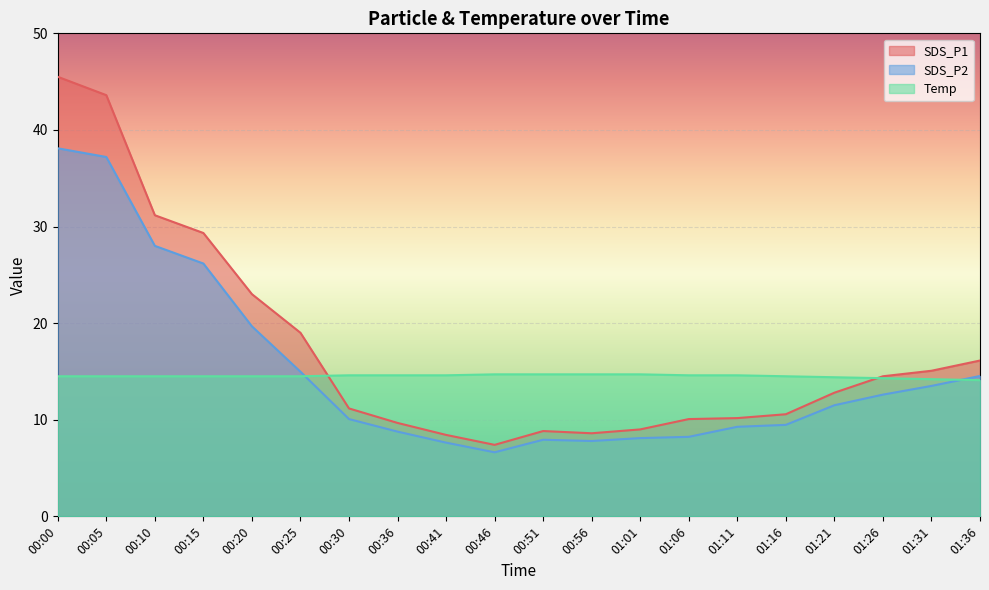

True or false: SDS_P2 and SDS_P1 cross at least once.

False